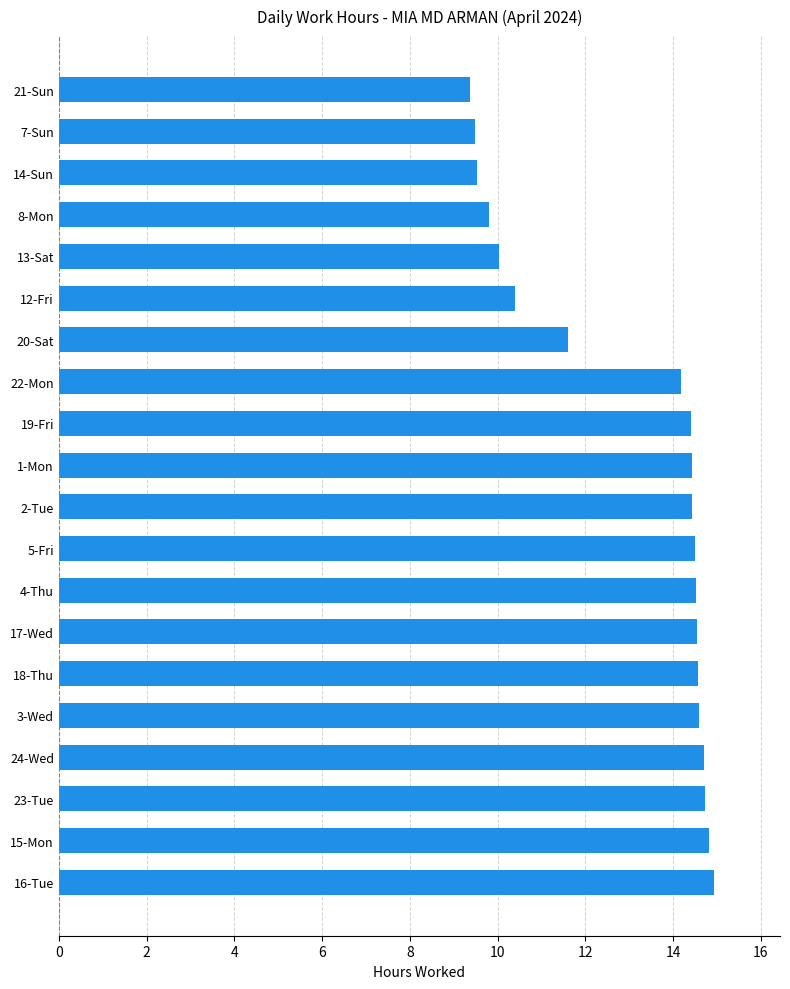

Count the number of categories in the chart.

20